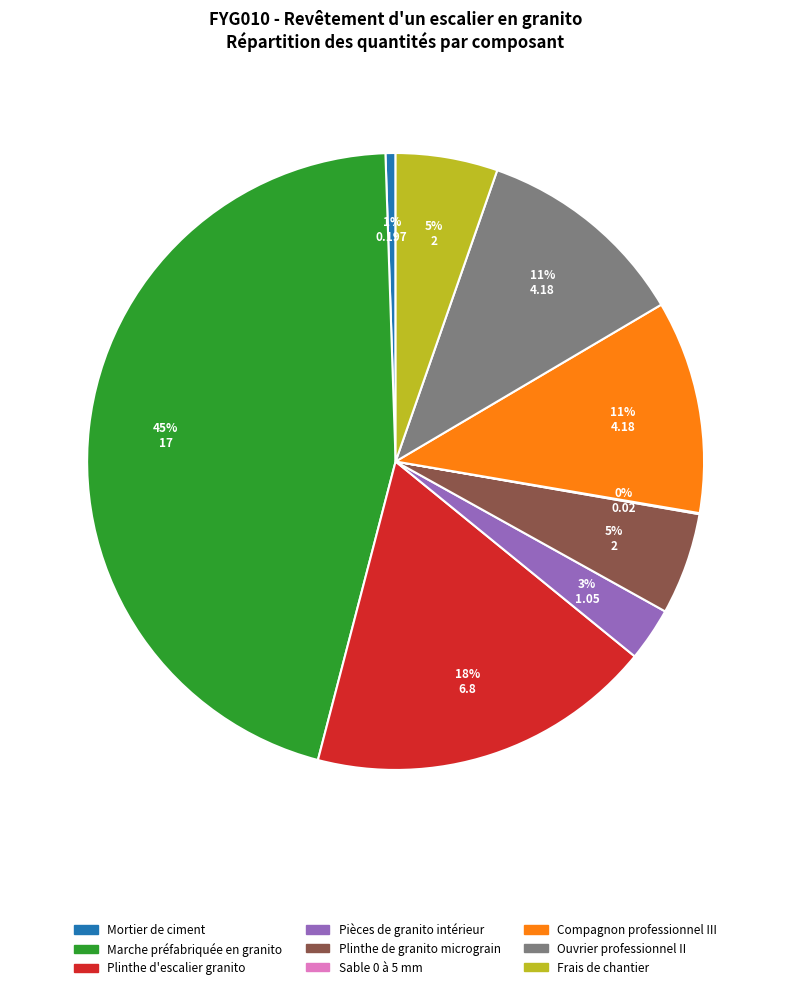

Which has a higher value, Compagnon professionnel III or Marche préfabriquée en granito?

Marche préfabriquée en granito